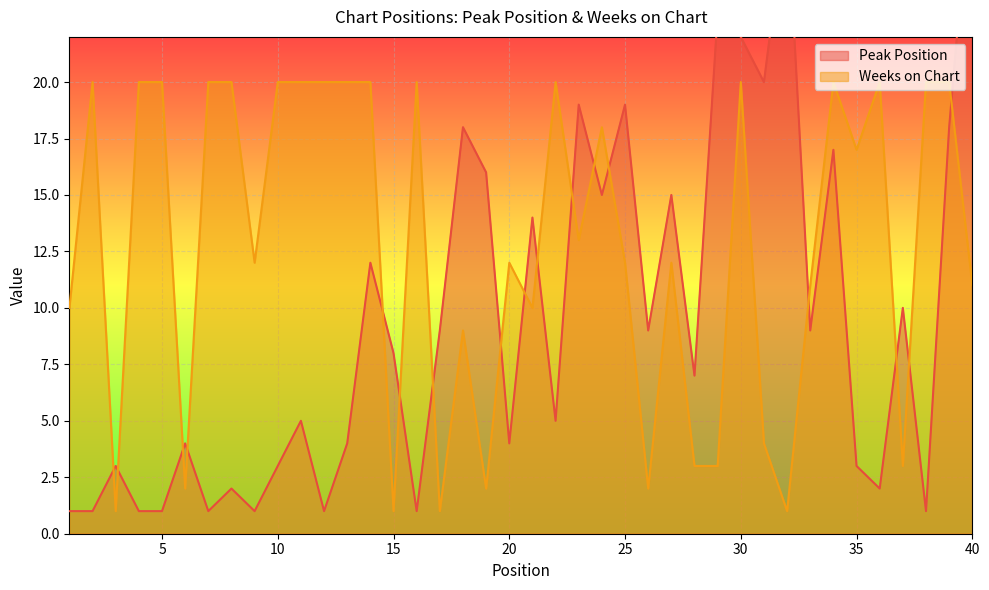

What is the sum of the Peak Position values at 7 and 3?

4